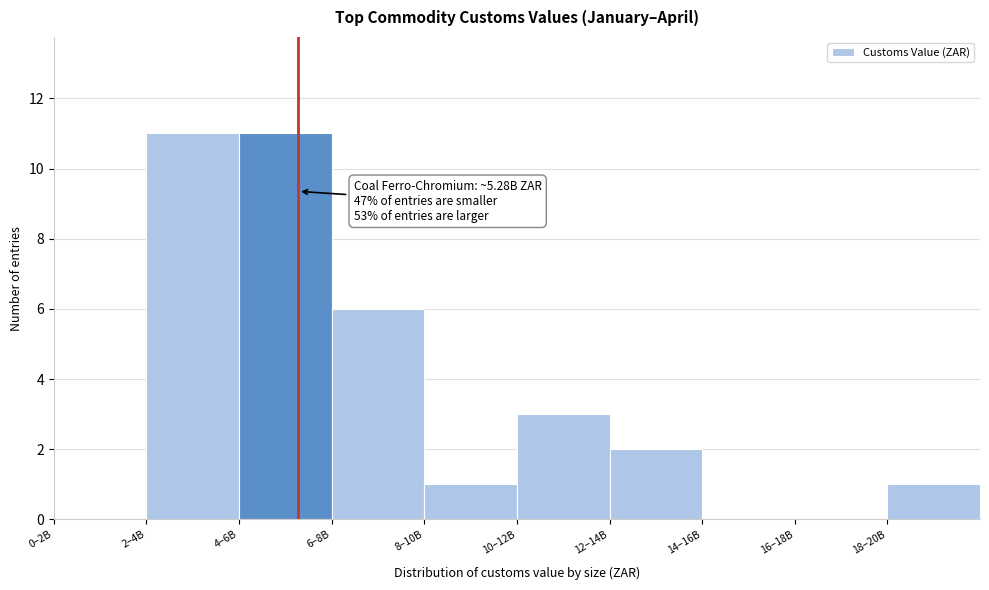

Reading right to left, what are all the values shown in this chart?

18–20B=1	16–18B=0	14–16B=0	12–14B=2	10–12B=3	8–10B=1	6–8B=6	4–6B=11	2–4B=11	0–2B=0